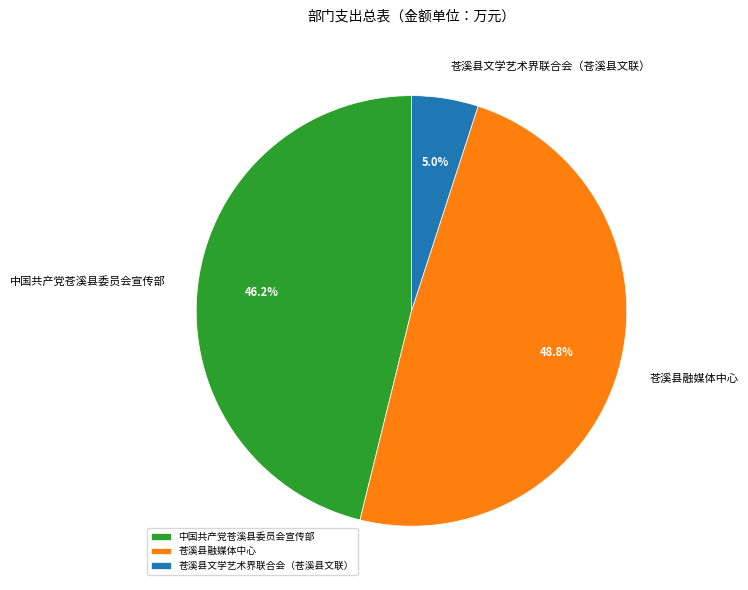

To the nearest percent, what is the average slice percentage?

33%